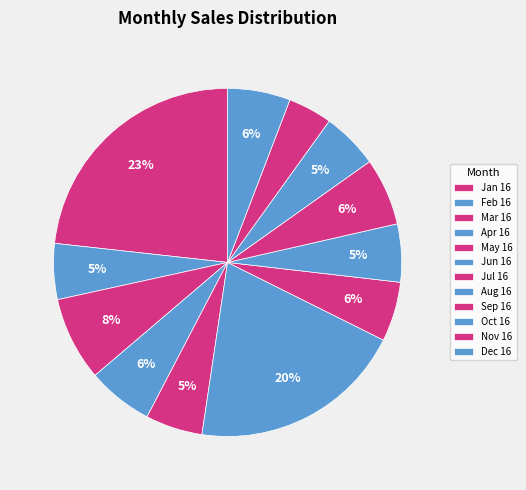

How many segments does this pie chart have?

12